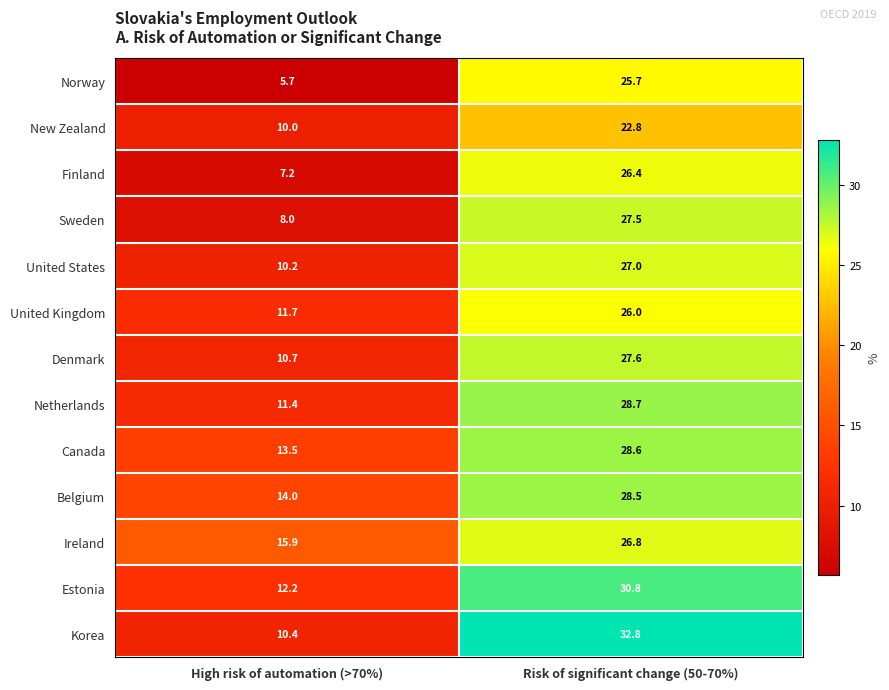

Reading left to right, transcribe all the data shown in this chart.

Norway: High risk of automation (>70%)=5.7	Risk of significant change (50-70%)=25.7
New Zealand: High risk of automation (>70%)=10.0	Risk of significant change (50-70%)=22.8
Finland: High risk of automation (>70%)=7.2	Risk of significant change (50-70%)=26.4
Sweden: High risk of automation (>70%)=8.0	Risk of significant change (50-70%)=27.5
United States: High risk of automation (>70%)=10.2	Risk of significant change (50-70%)=27.0
United Kingdom: High risk of automation (>70%)=11.7	Risk of significant change (50-70%)=26.0
Denmark: High risk of automation (>70%)=10.7	Risk of significant change (50-70%)=27.6
Netherlands: High risk of automation (>70%)=11.4	Risk of significant change (50-70%)=28.7
Canada: High risk of automation (>70%)=13.5	Risk of significant change (50-70%)=28.6
Belgium: High risk of automation (>70%)=14.0	Risk of significant change (50-70%)=28.5
Ireland: High risk of automation (>70%)=15.9	Risk of significant change (50-70%)=26.8
Estonia: High risk of automation (>70%)=12.2	Risk of significant change (50-70%)=30.8
Korea: High risk of automation (>70%)=10.4	Risk of significant change (50-70%)=32.8